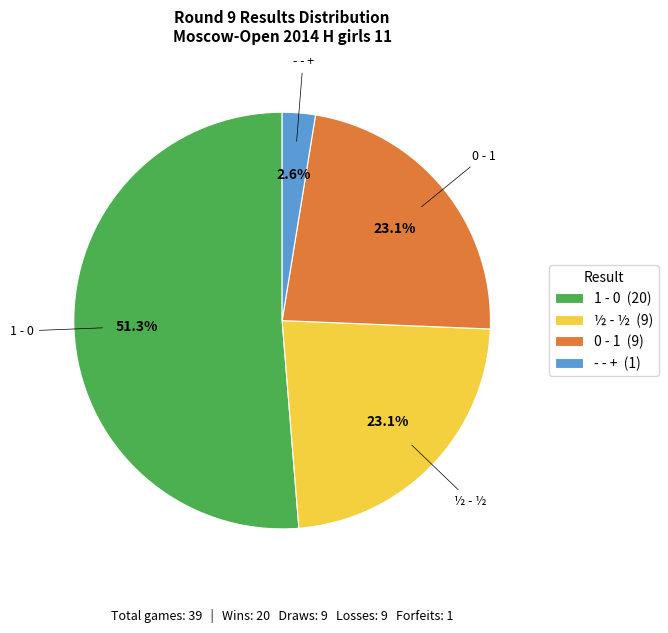

Which has a higher value, 1 - 0 or 0 - 1?

1 - 0